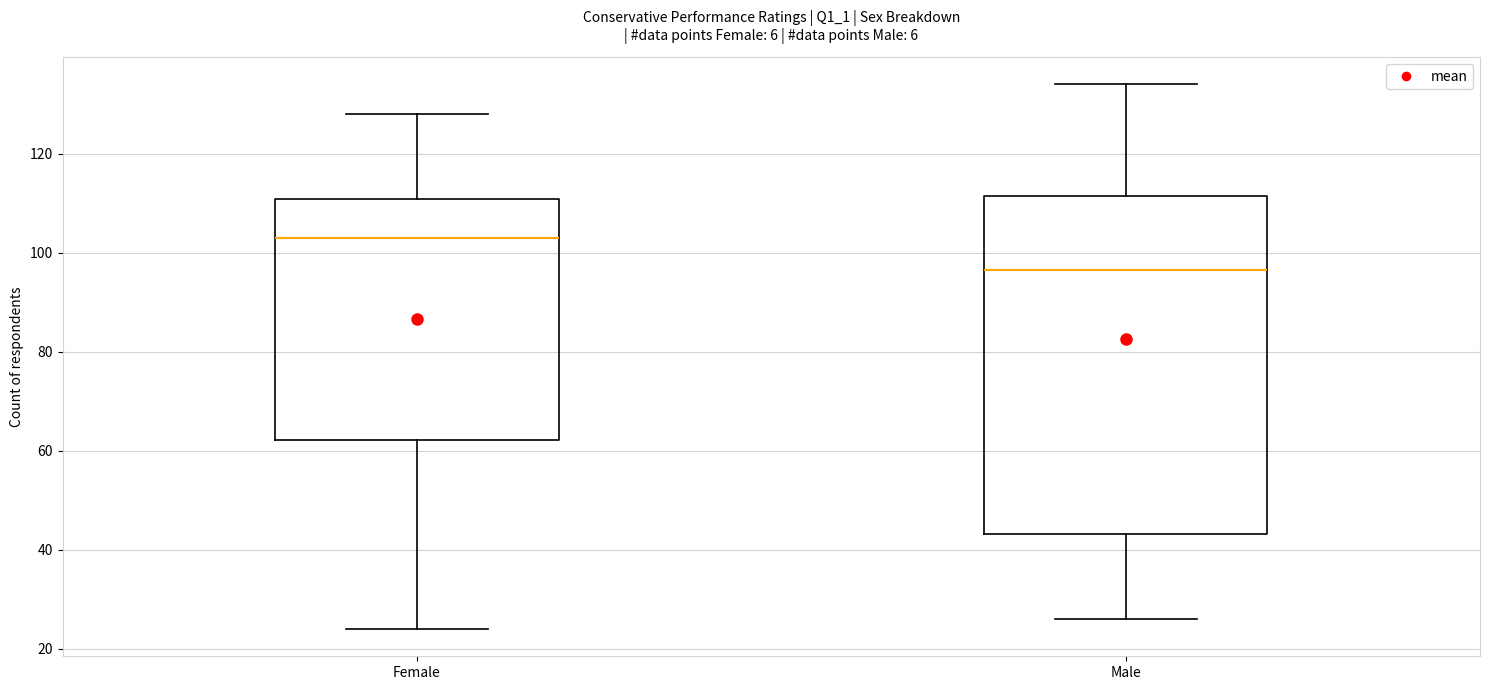

Where does the upper whisker of the box for Female end on the y-axis? The values are not printed on the chart, so give them approximately, as read against the axis.

128